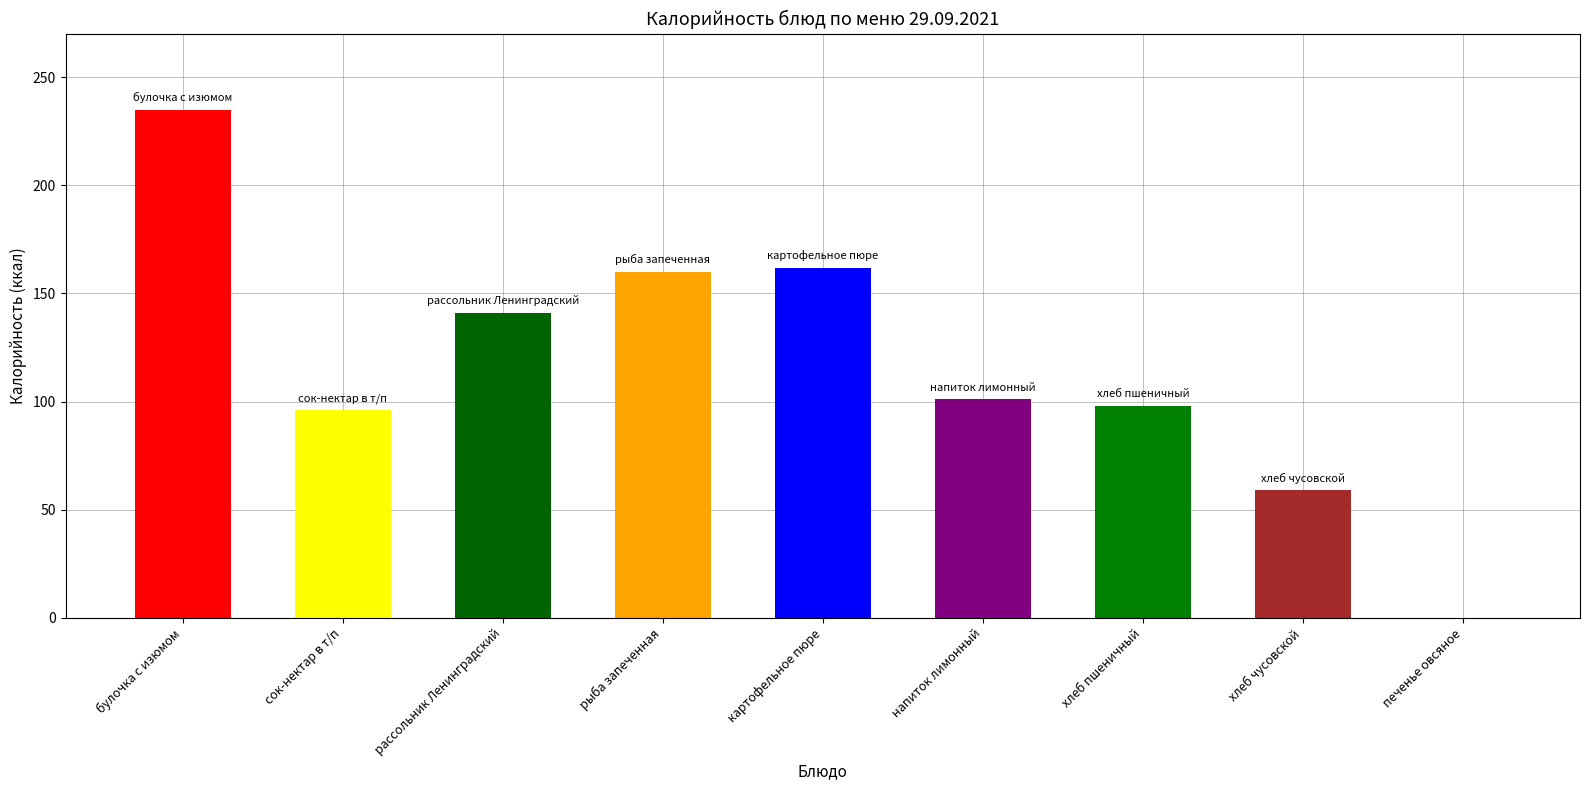

What is the greatest value displayed?

235.0